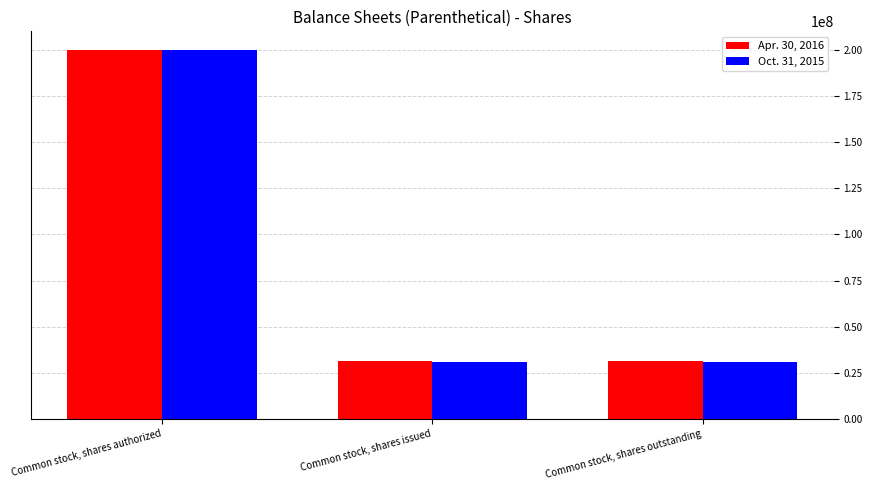

Does the chart contain stacked bars?

No